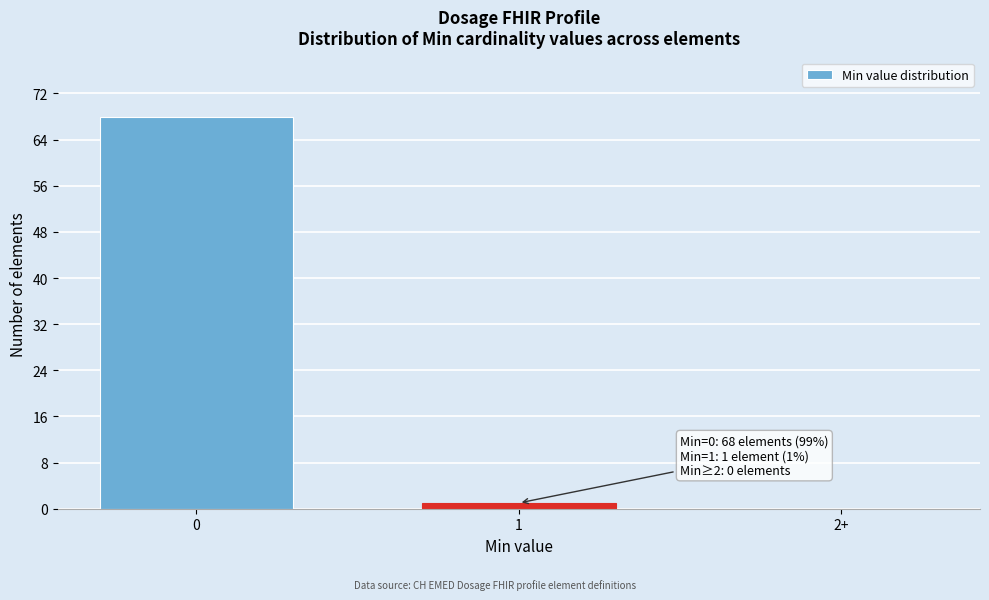

Reading left to right, transcribe all the data shown in this chart.

0=68	1=1	2+=0